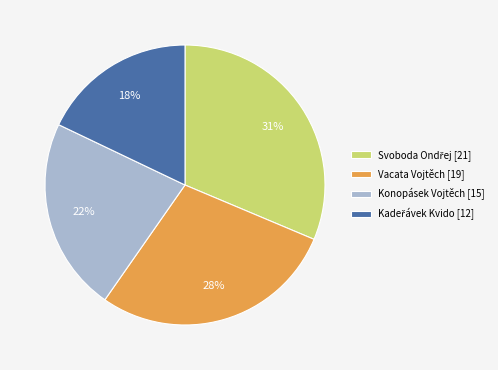

True or false: Konopásek Vojtěch [15] accounts for 22% of the total.

True